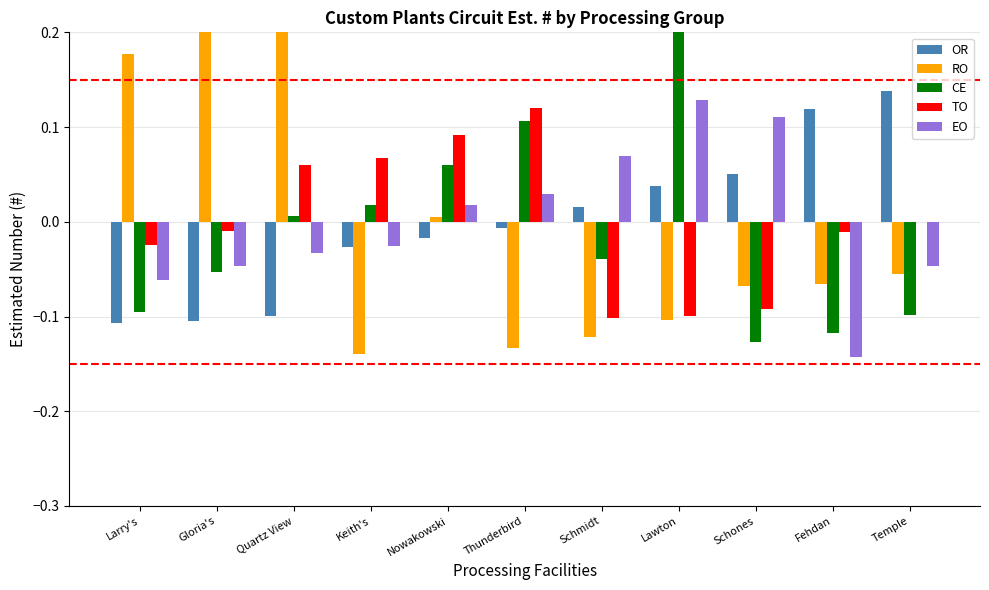

True or false: EO has a value of -0.0 at Larry's.

False